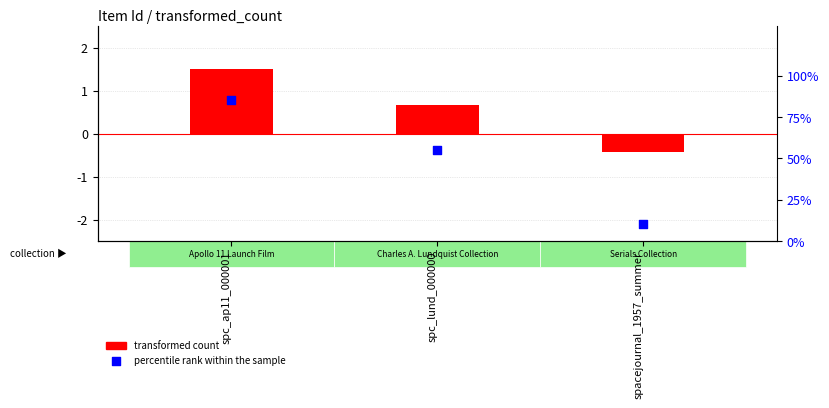

Is the value of percentile rank within the sample at spc_ap11_000001 greater than the value of transformed count at spacejournal_1957_summer?

Yes